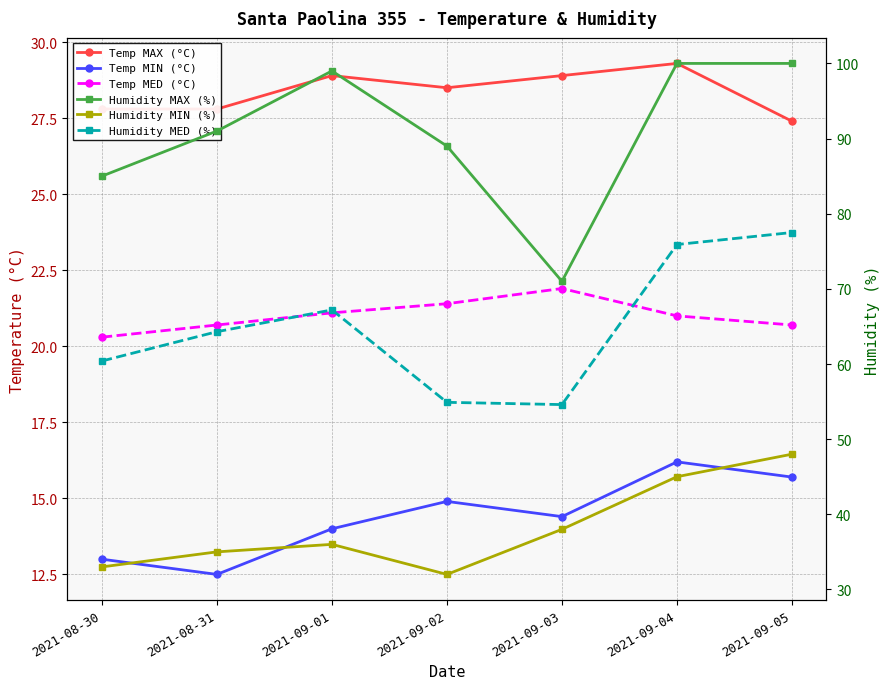

Reading left to right, extract all data points from this chart.

Temp MAX (°C): 27.8	27.8	28.9	28.5	28.9	29.3	27.4
Temp MIN (°C): 13.0	12.5	14.0	14.9	14.4	16.2	15.7
Temp MED (°C): 20.3	20.7	21.1	21.4	21.9	21.0	20.7
Humidity MAX (%): 85.0	91.0	99.0	89.0	71.0	100.0	100.0
Humidity MIN (%): 33.0	35.0	36.0	32.0	38.0	45.0	48.0
Humidity MED (%): 60.4	64.3	67.2	54.9	54.6	75.9	77.5